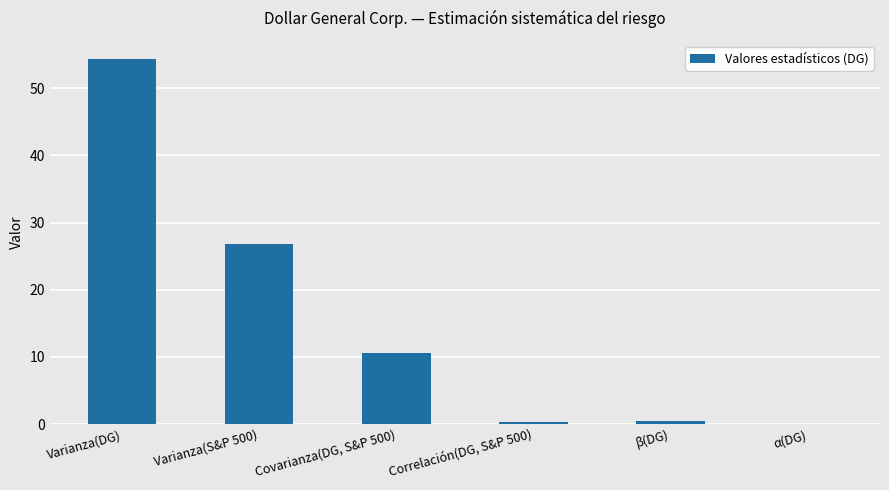

How many data points are above 10?

3